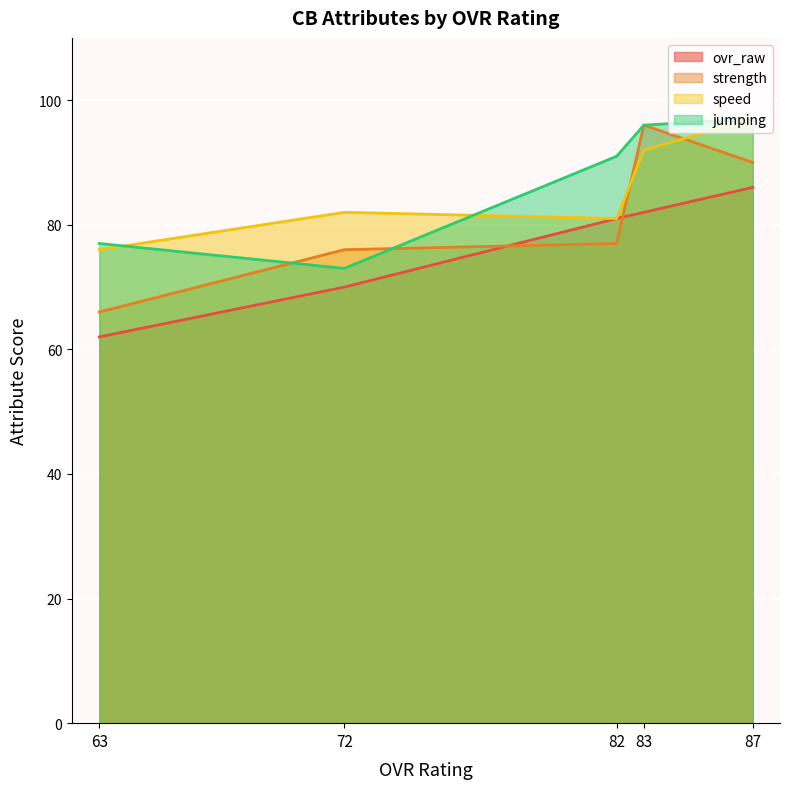

What is the approximate value of ovr_raw at 87, to the nearest 10?

90